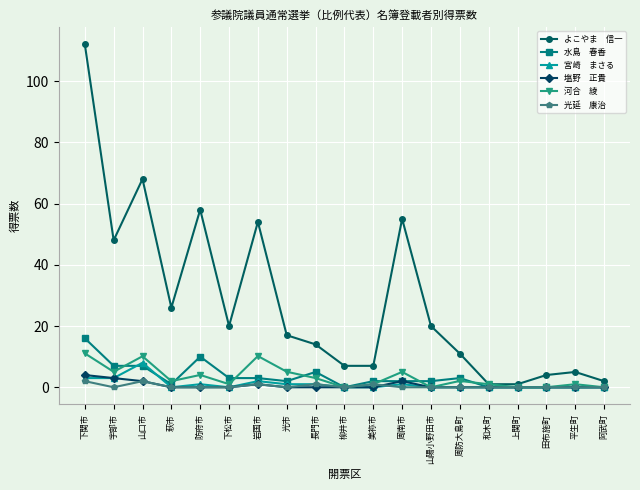

What position from the left is 阿武町?

19